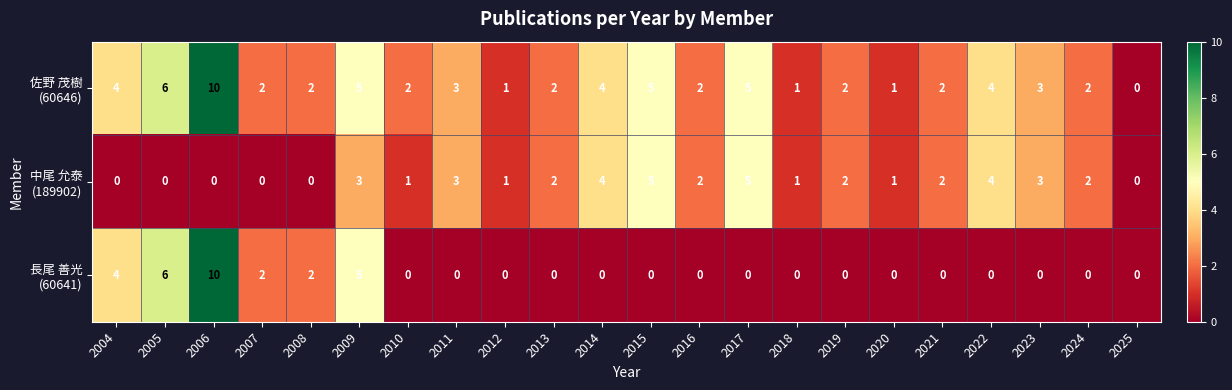

What is the total value across all series at 2016?

4